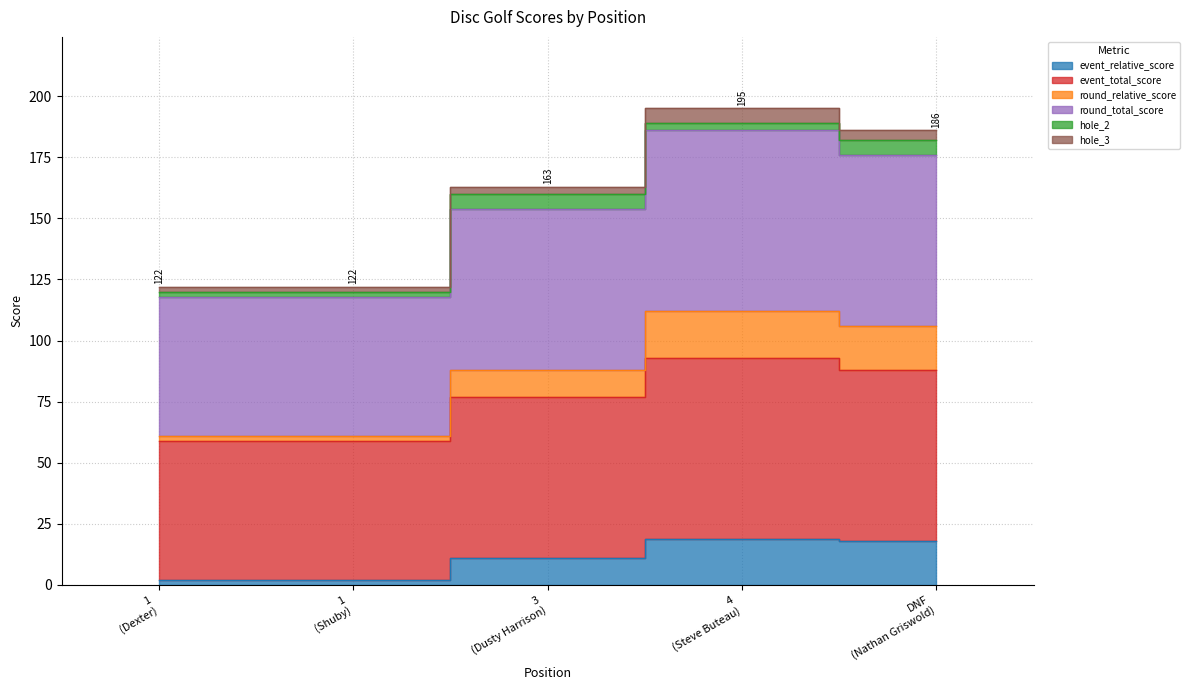

How many data points in round_total_score are less than 154?

2